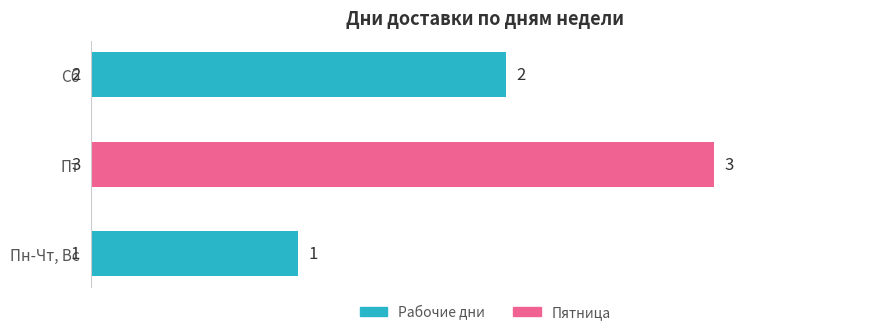

Rank the categories by value from lowest to highest.

Пн-Чт, Вс, Сб, Пт